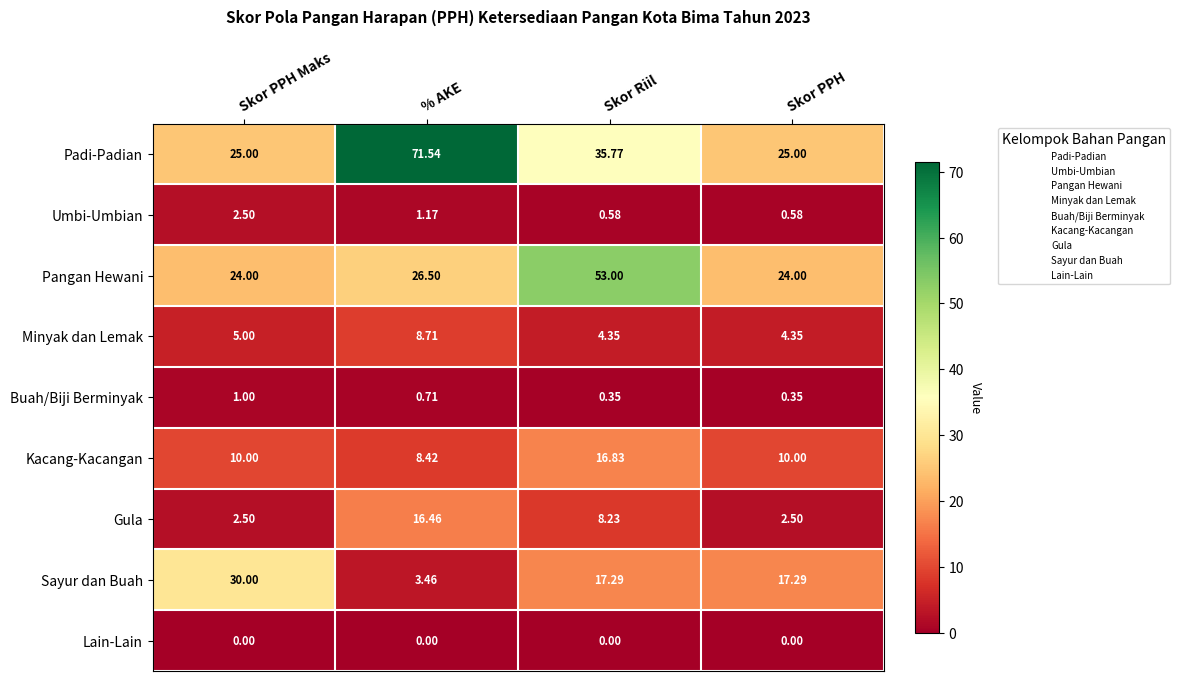

At which label is Padi-Padian closest to 48?

Skor Riil